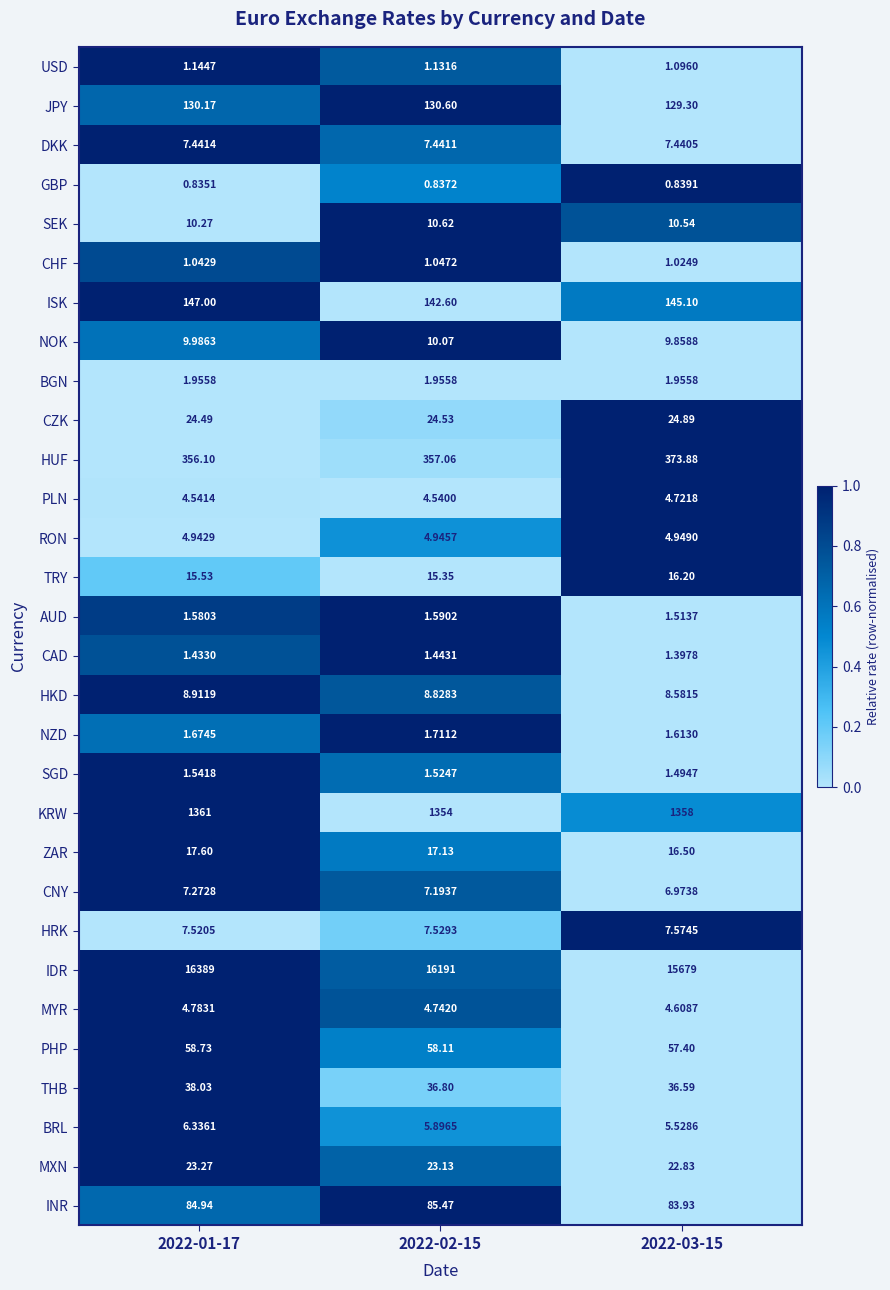

How many data points does each series have?

3